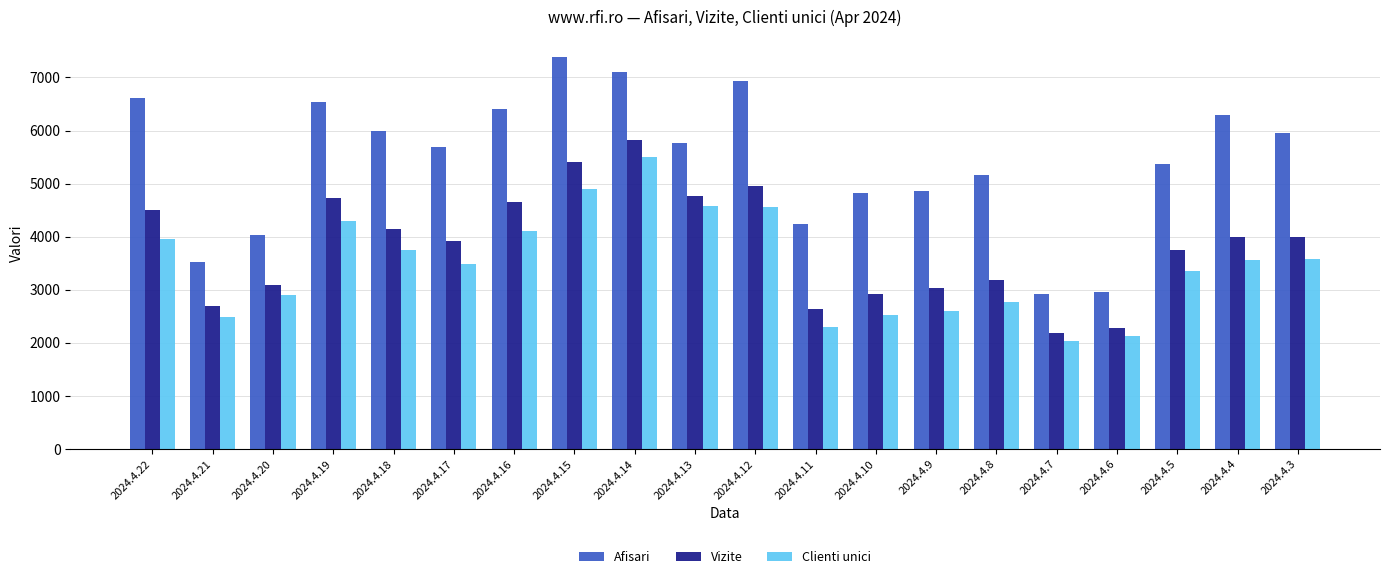

What is the value of the Vizite bar at the 7th from the left?

4646